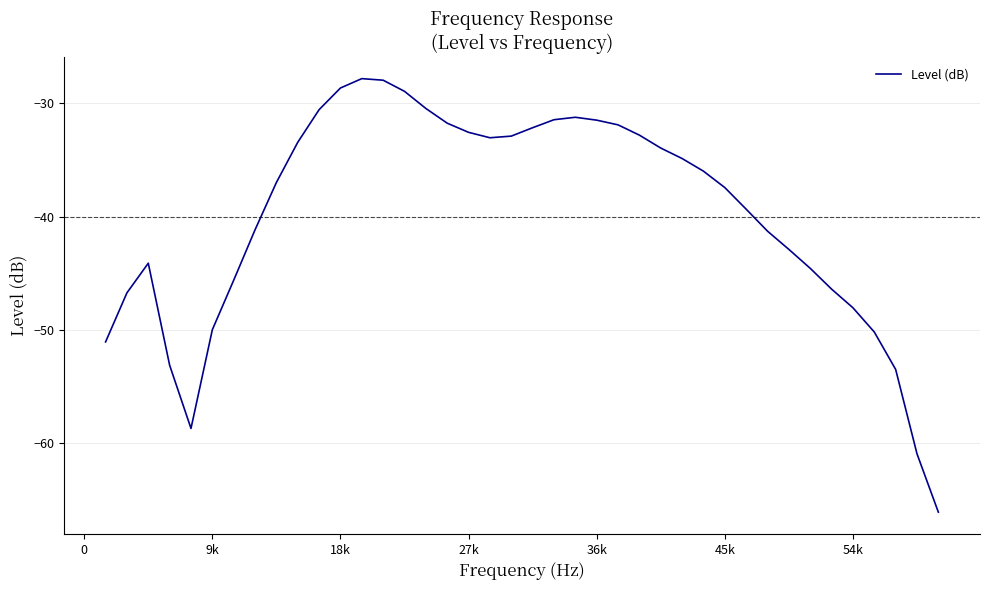

What is the difference between the maximum and minimum values?

38.3